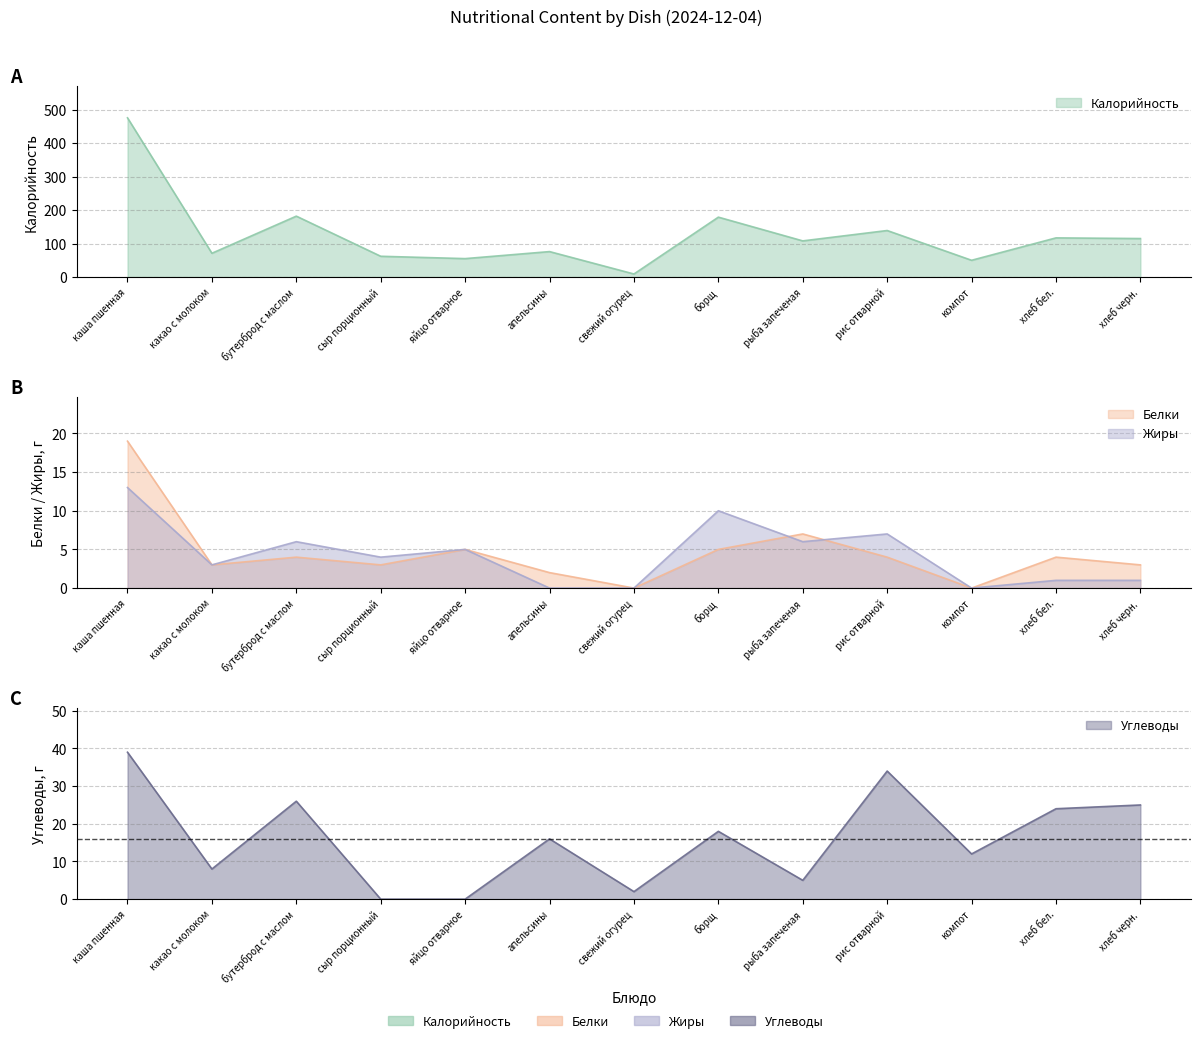

At which label does Жиры reach its peak?

каша пшенная